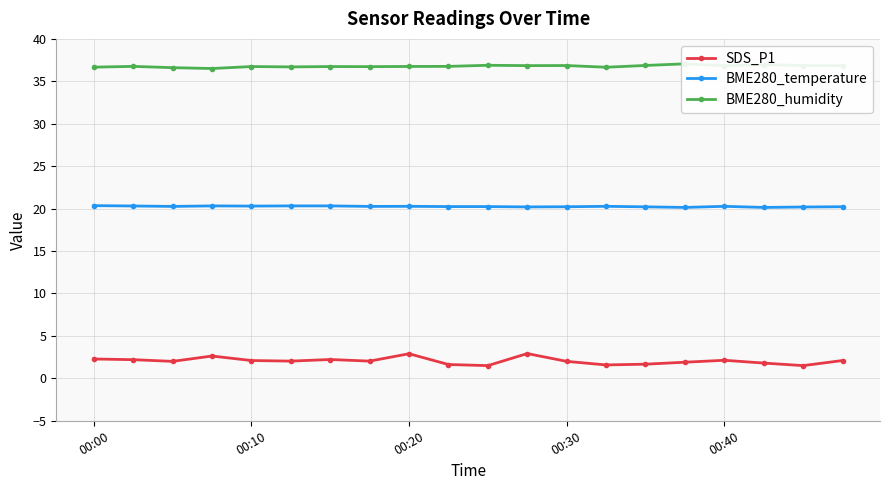

What are all the series names shown in the legend?

SDS_P1, BME280_temperature, BME280_humidity